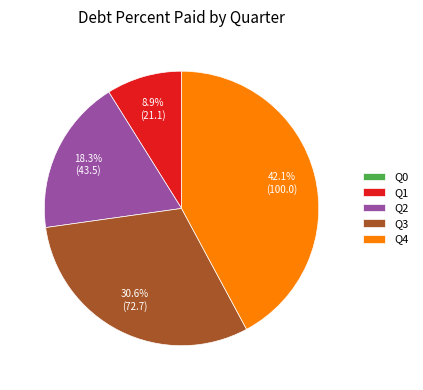

Is the sum of Q3 and Q4 greater than half?

Yes